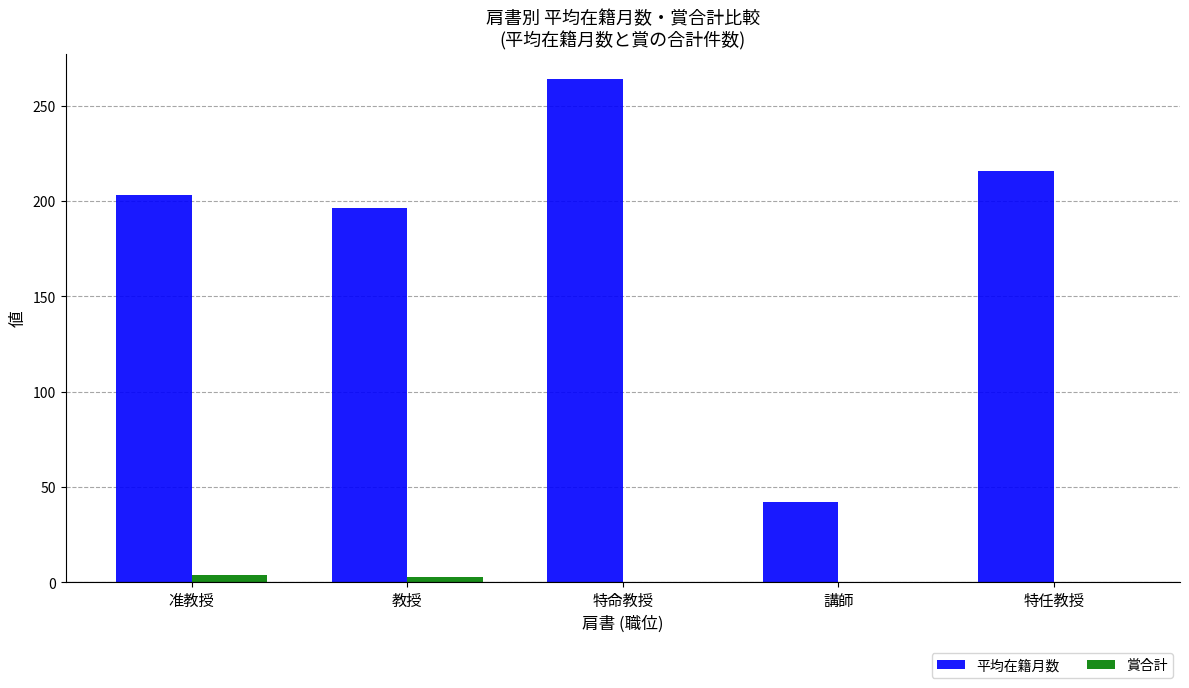

What is the sum of the 平均在籍月数 values at 特命教授 and 特任教授?

480.0